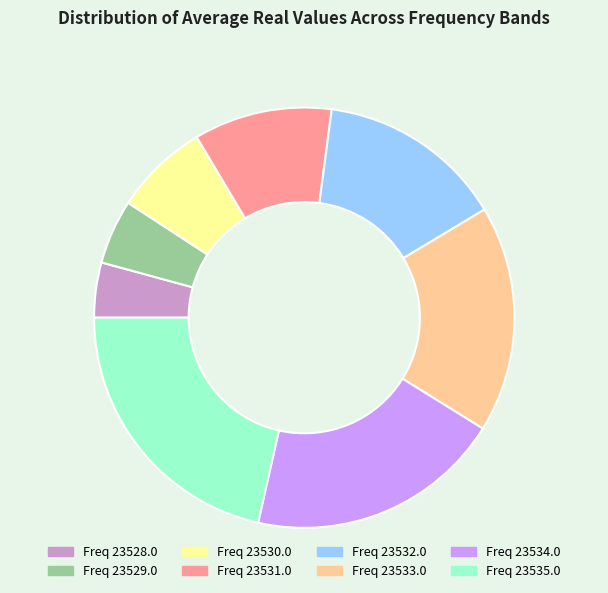

Does any single category account for the majority?

No